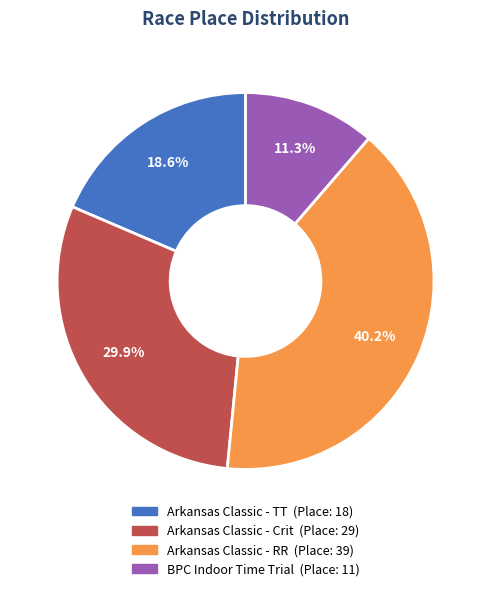

Does Arkansas Classic - Crit represent more than half of the total?

No